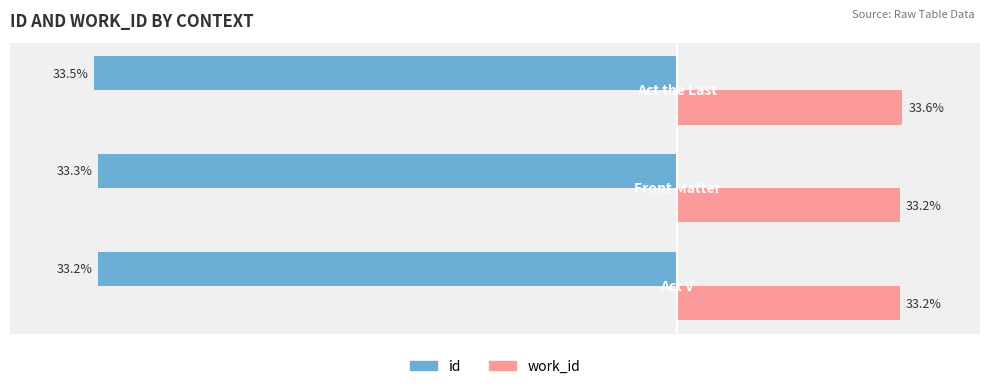

What are all the series names shown in the legend?

id, work_id